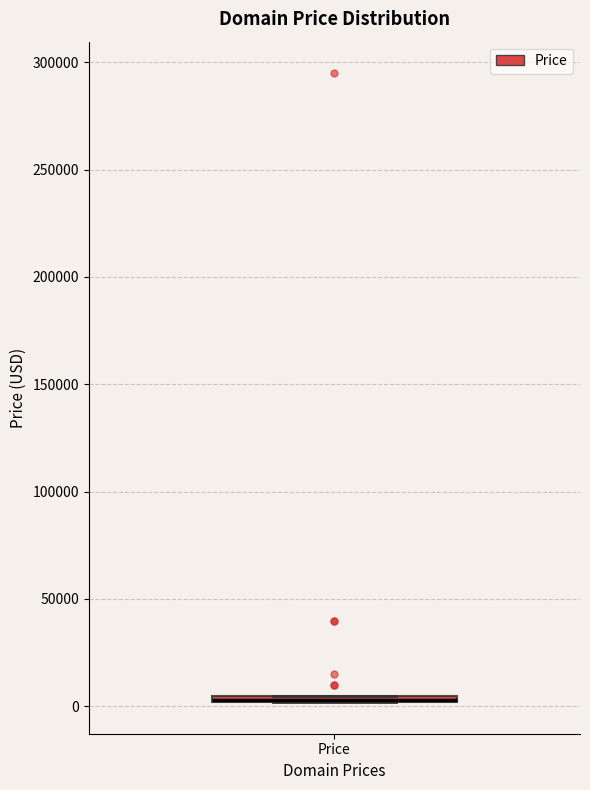

Where is the lower edge of the box for Price on the y-axis? The values are not printed on the chart, so give them approximately, as read against the axis.

0